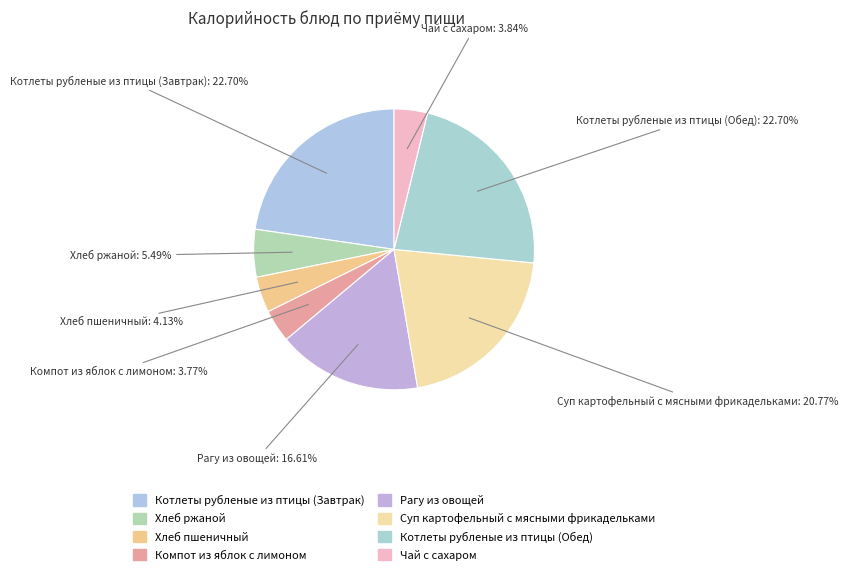

What percentage is NOT represented by Котлеты рубленые из птицы (Обед)?

77.3%